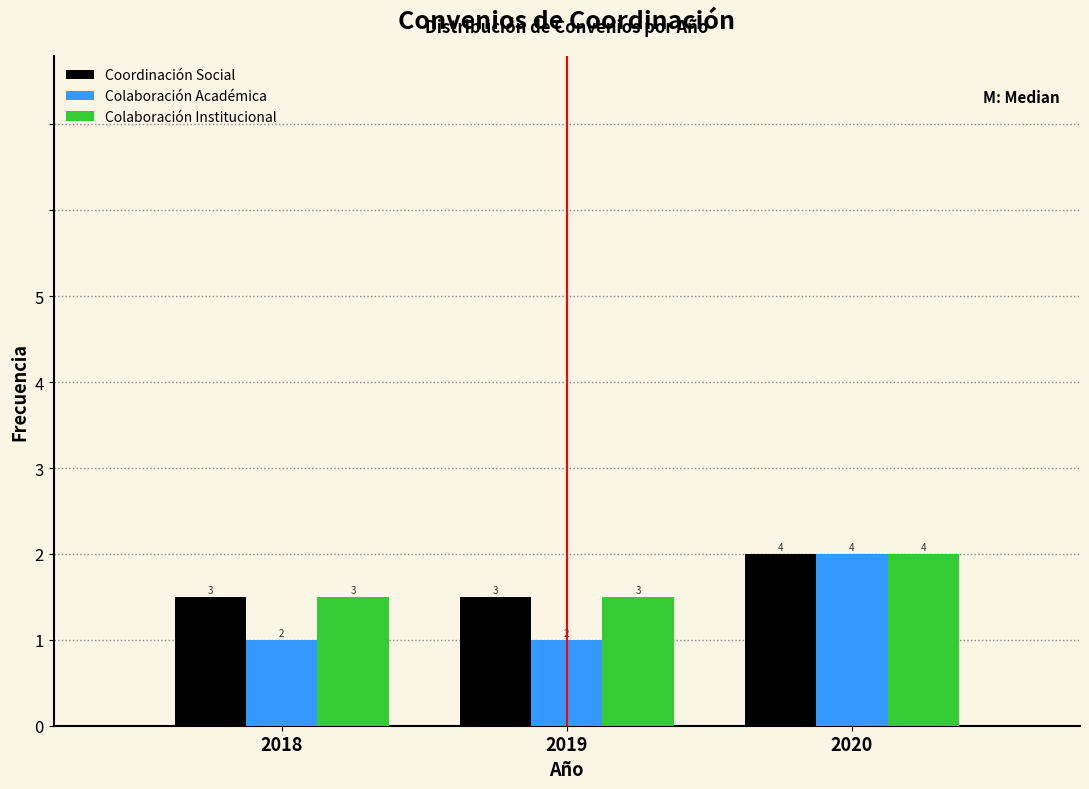

Does the chart contain stacked bars?

No